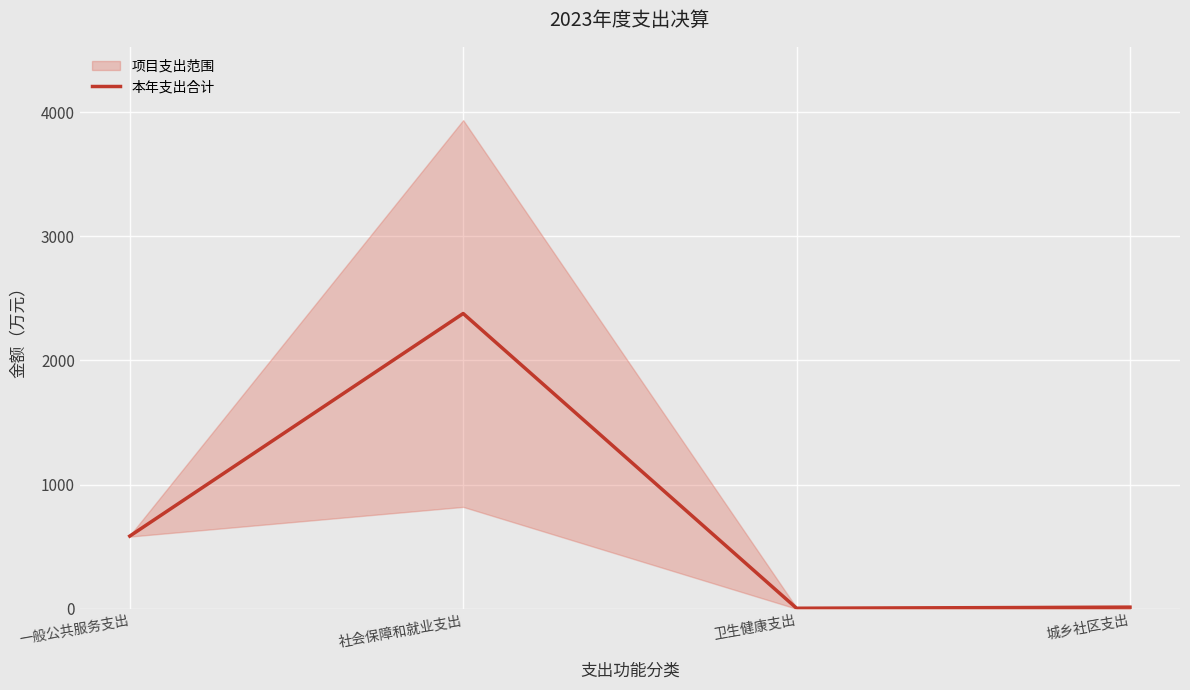

At which category does the chart reach its minimum across all series?

卫生健康支出